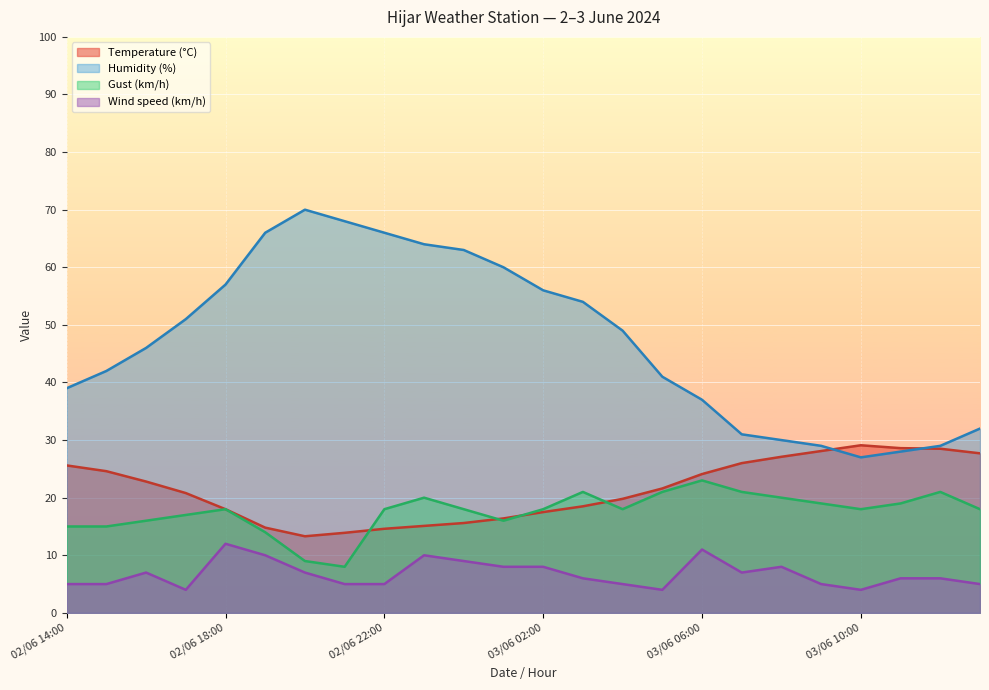

True or false: Temperature (°C) and Wind speed (km/h) intersect in this chart.

False